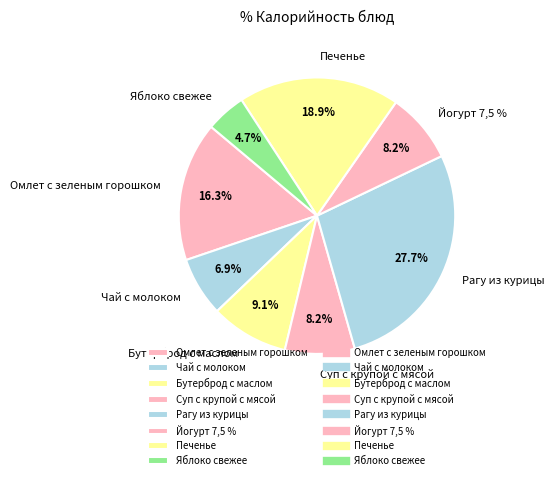

What is the total percentage of Бутерброд с маслом and Омлет с зеленым горошком?

25.4%